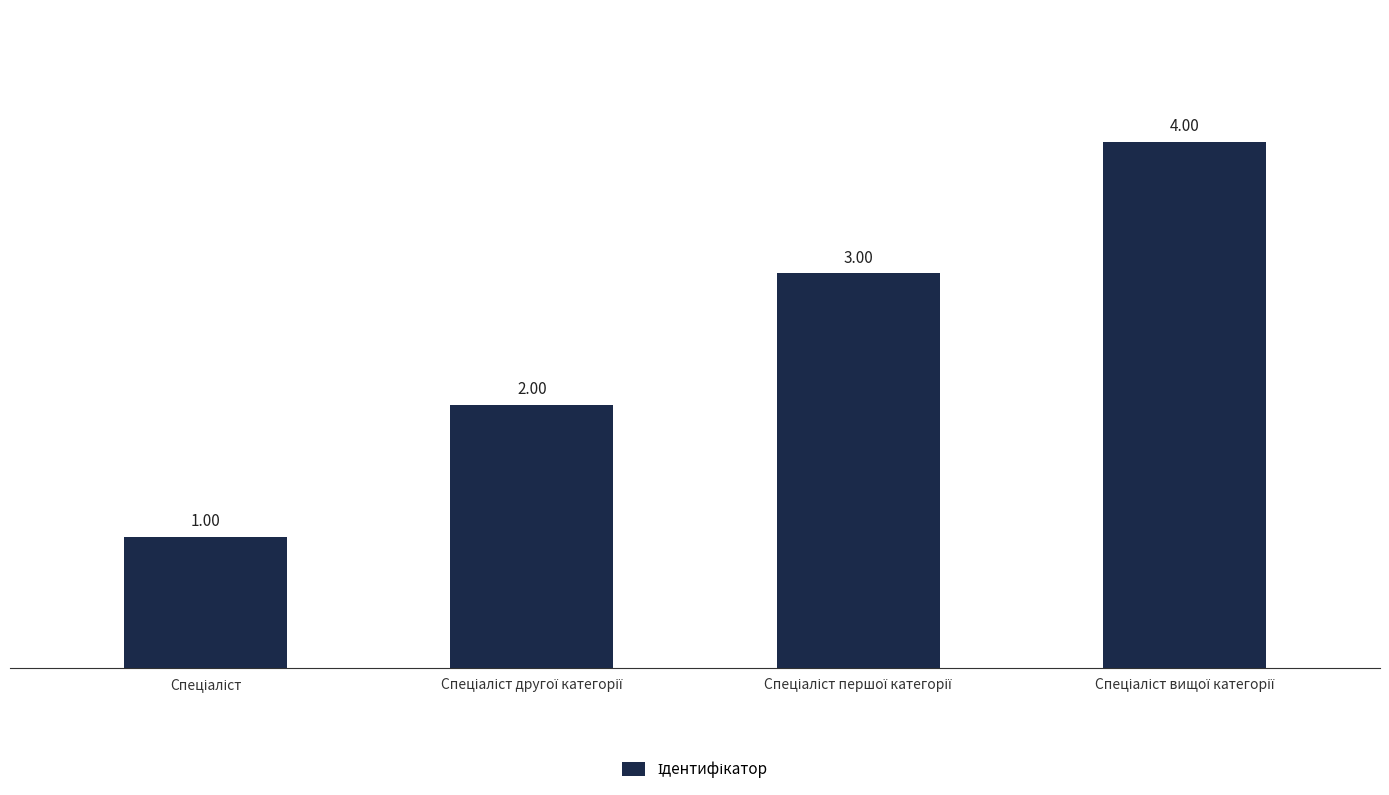

Between Спеціаліст вищої категорії and Спеціаліст першої категорії, which is larger?

Спеціаліст вищої категорії